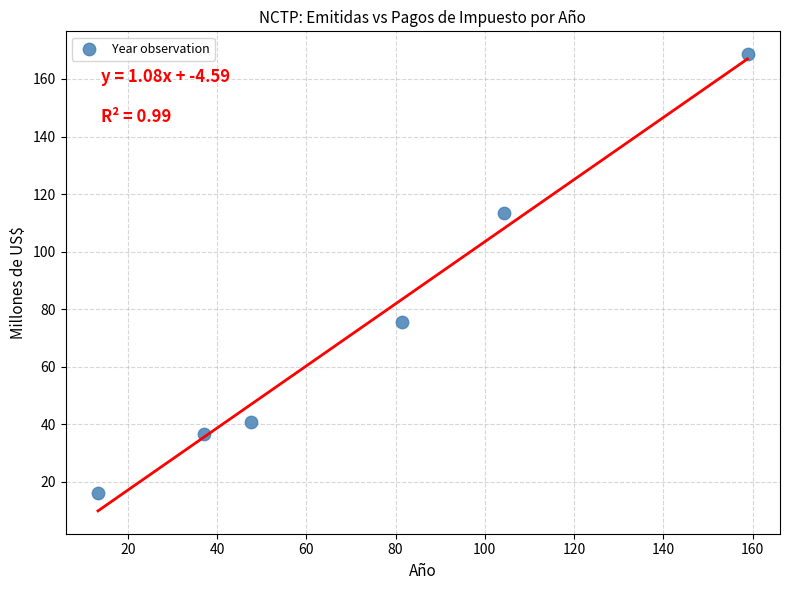

What Y value in the scatter plot is closest to 92?

75.5